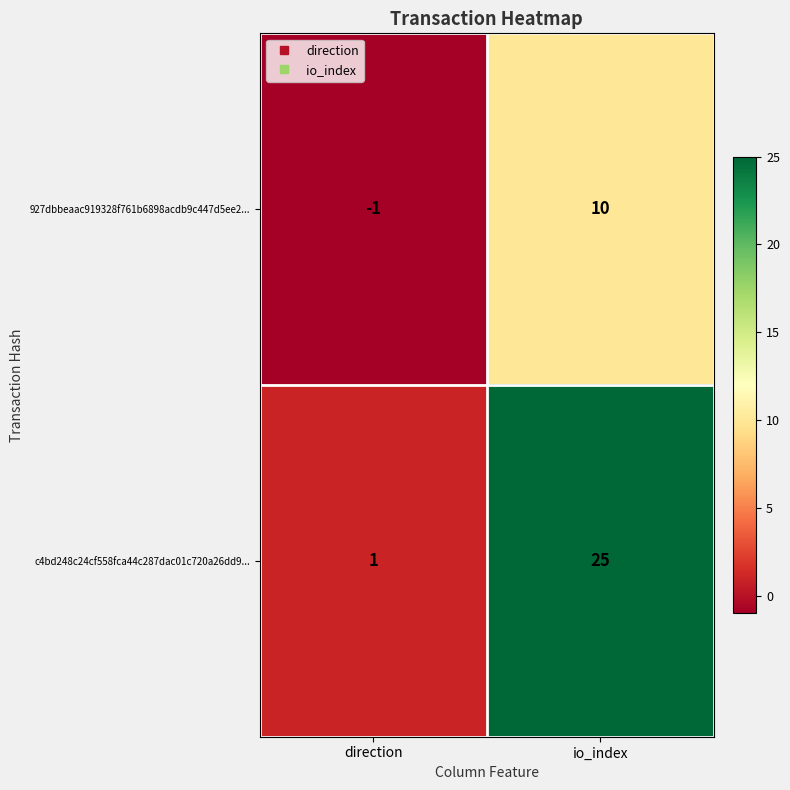

What is the sum of the c4bd248c24cf558fca44c287dac01c720a26dd9... values at direction and io_index?

26